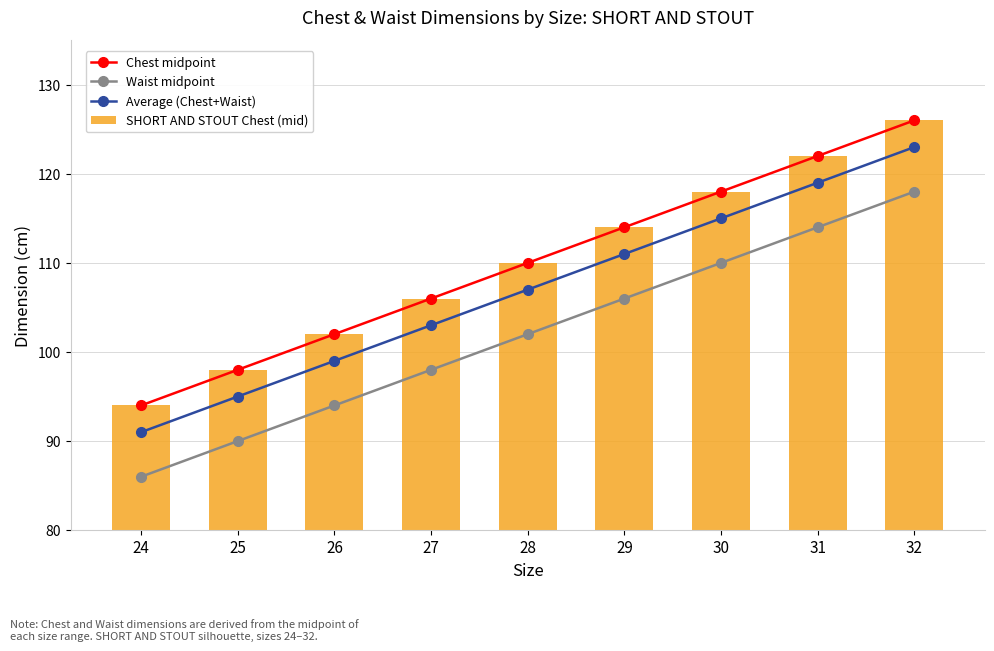

Between 24 and 27, which is larger?

27